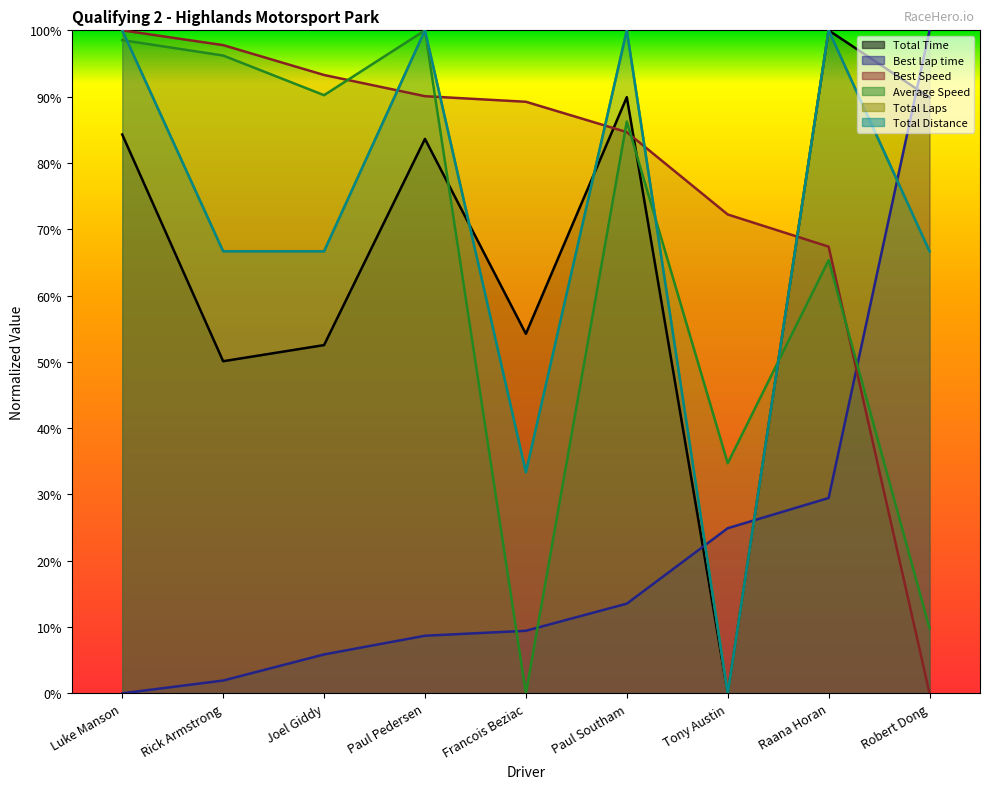

What are all the series names shown in the legend?

Total Time, Best Lap time, Best Speed, Average Speed, Total Laps, Total Distance